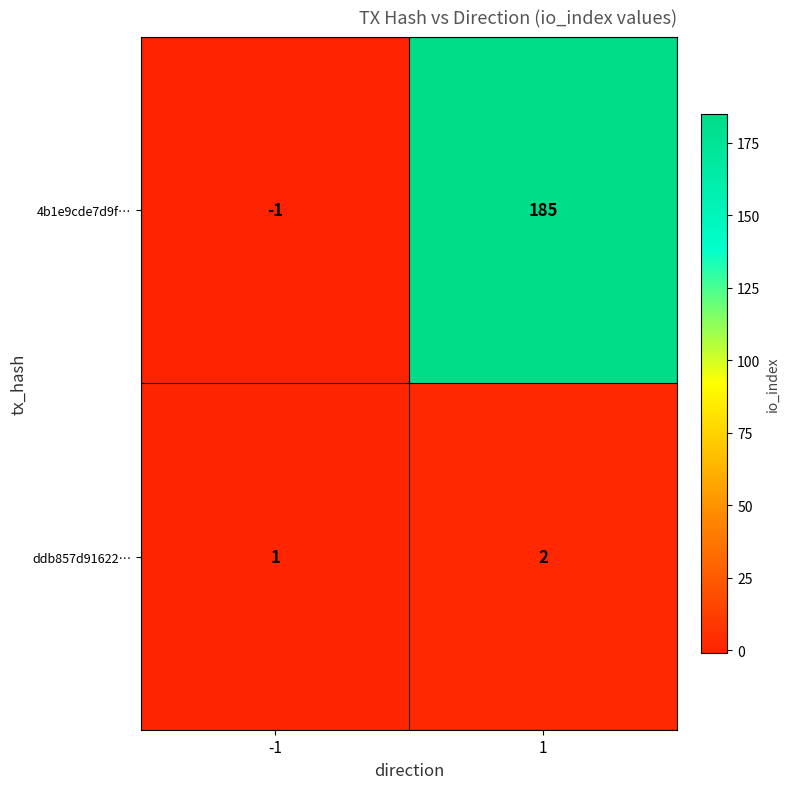

Which series changed the most between -1 and 1?

4b1e9cde7d9f…